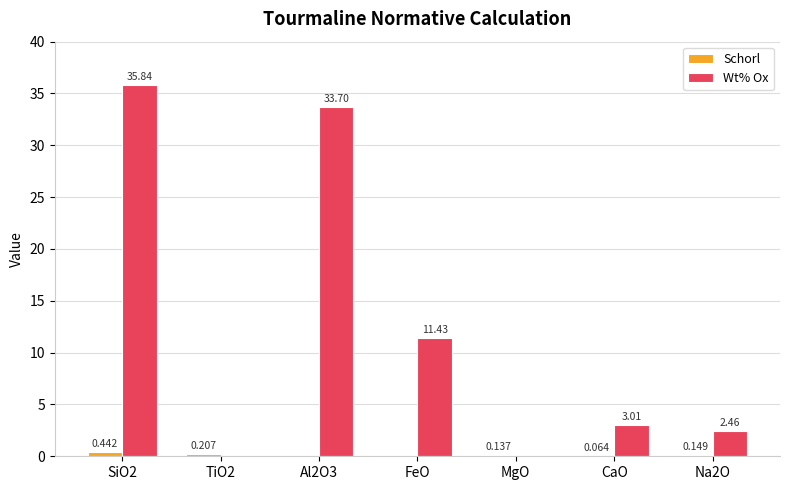

How many positive values does the Wt% Ox series have?

5